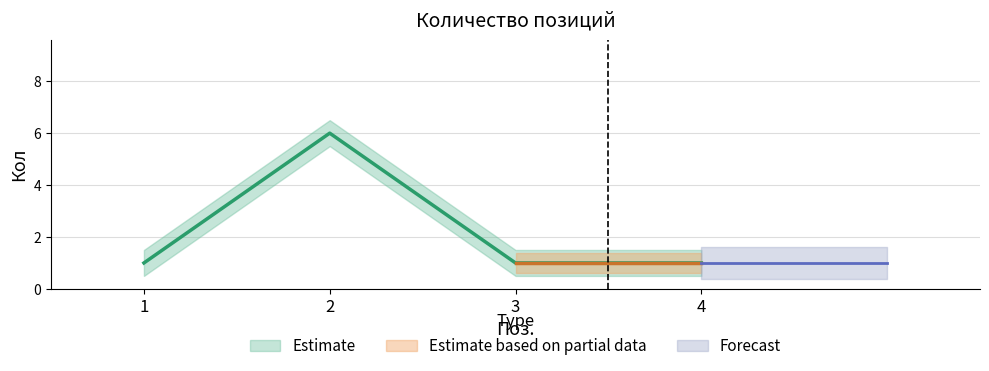

Count the values in the range 1 to 6.

4